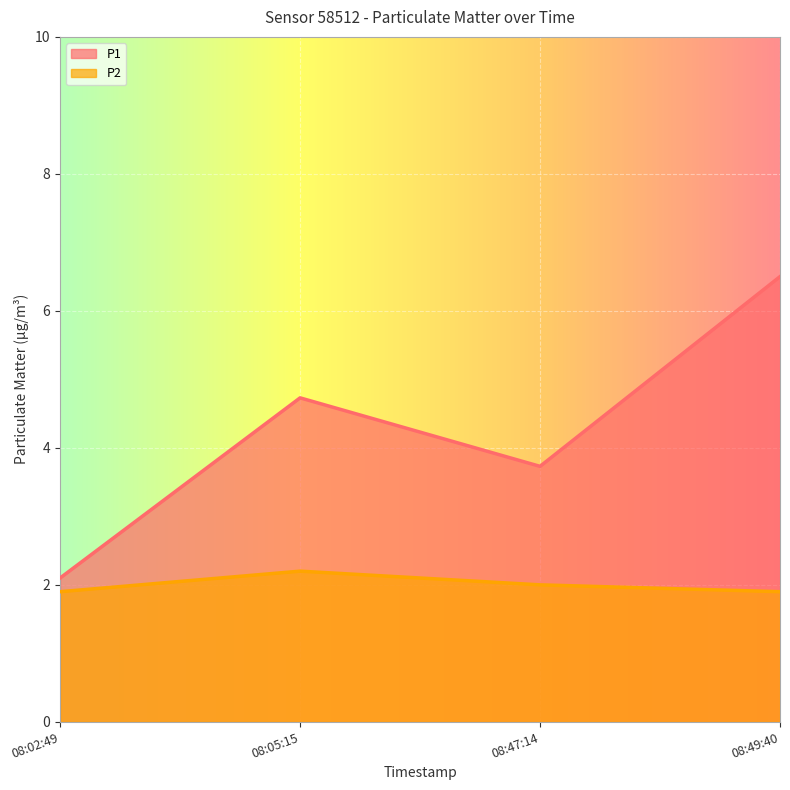

True or false: P1 and P2 intersect in this chart.

False